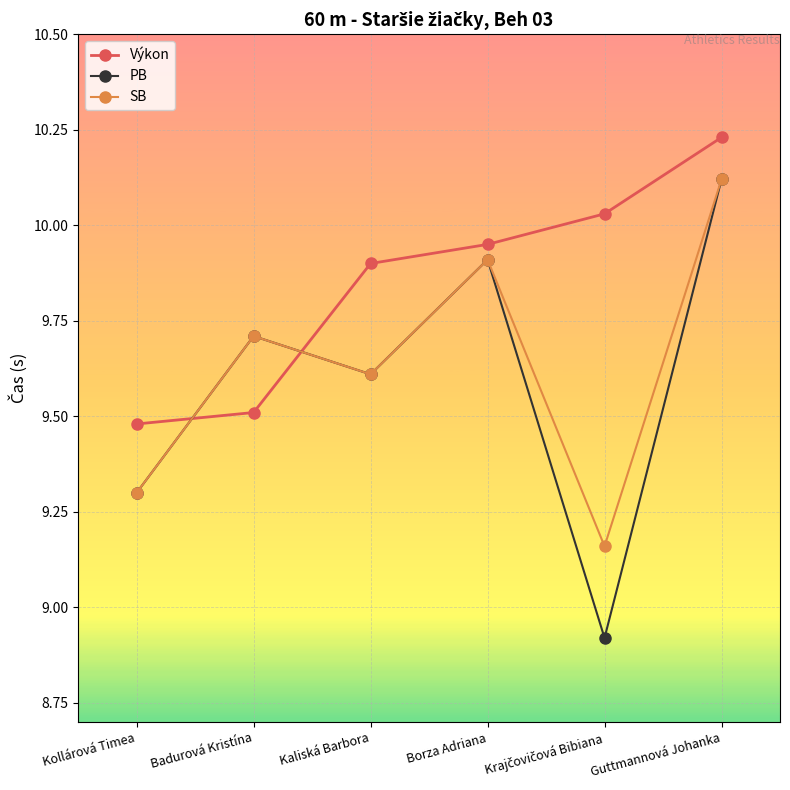

Does the chart have visible grid lines?

Yes